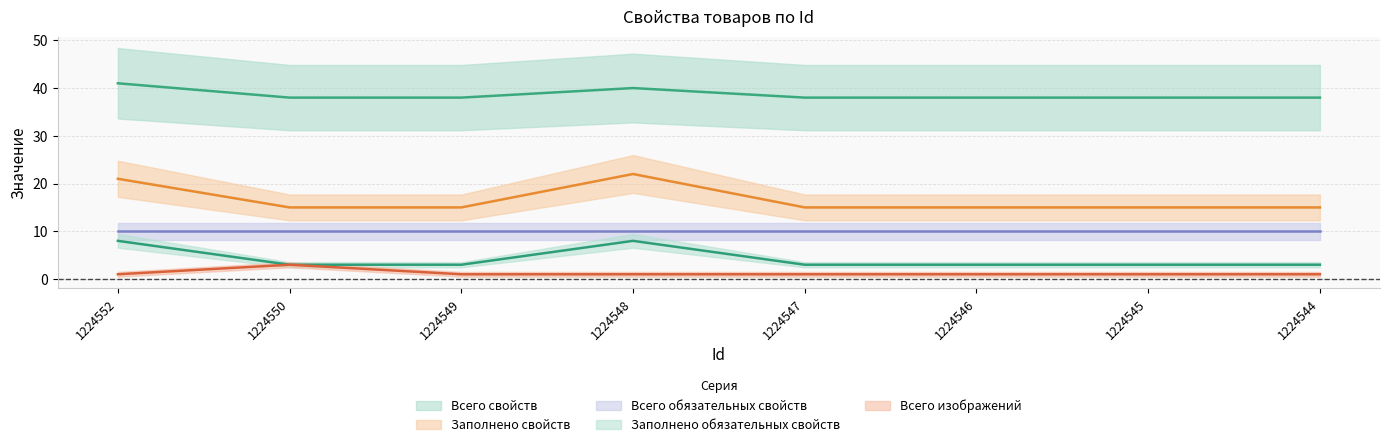

Is it true that Всего изображений equals 1 at 1224545?

True